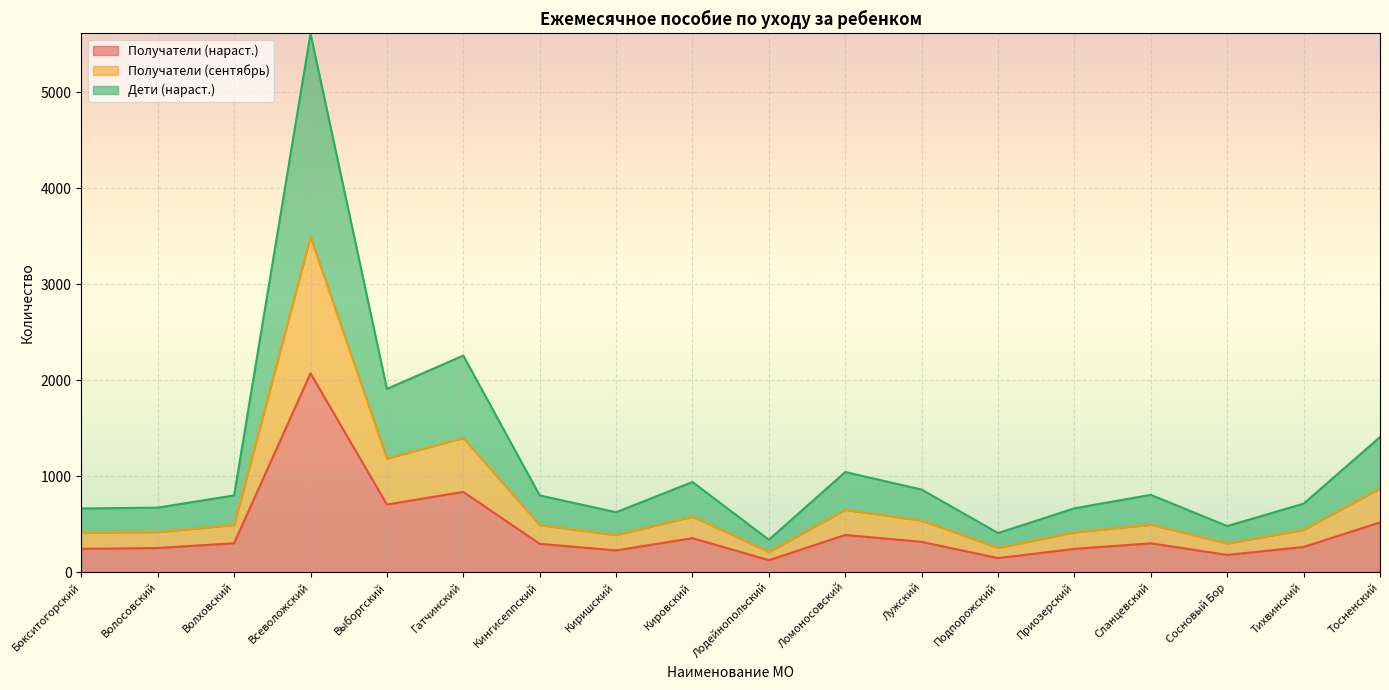

What is the smallest value displayed?

124